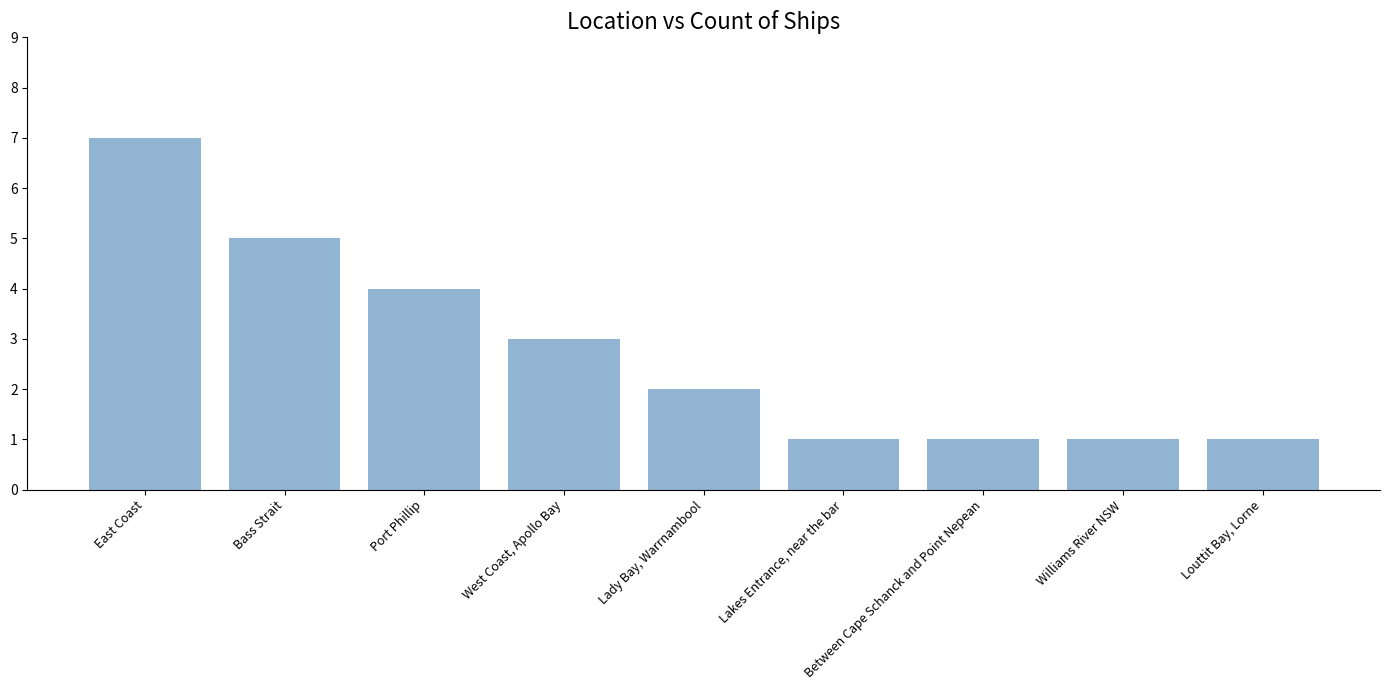

What is the smallest value displayed?

1